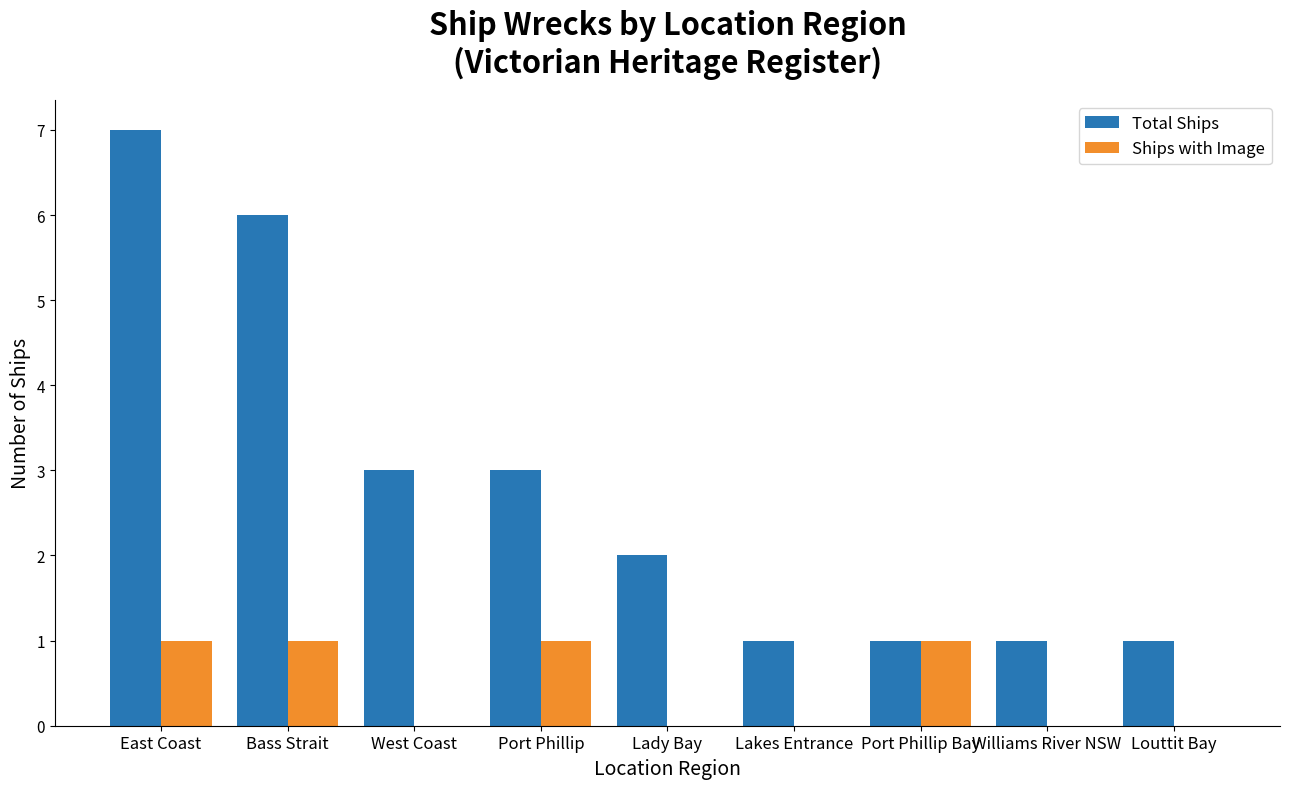

The value of Ships with Image at Louttit Bay is -1. True or false?

False